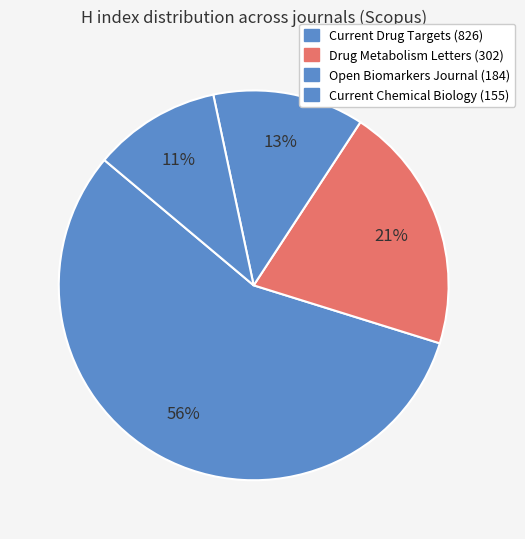

How many segments does this pie chart have?

4